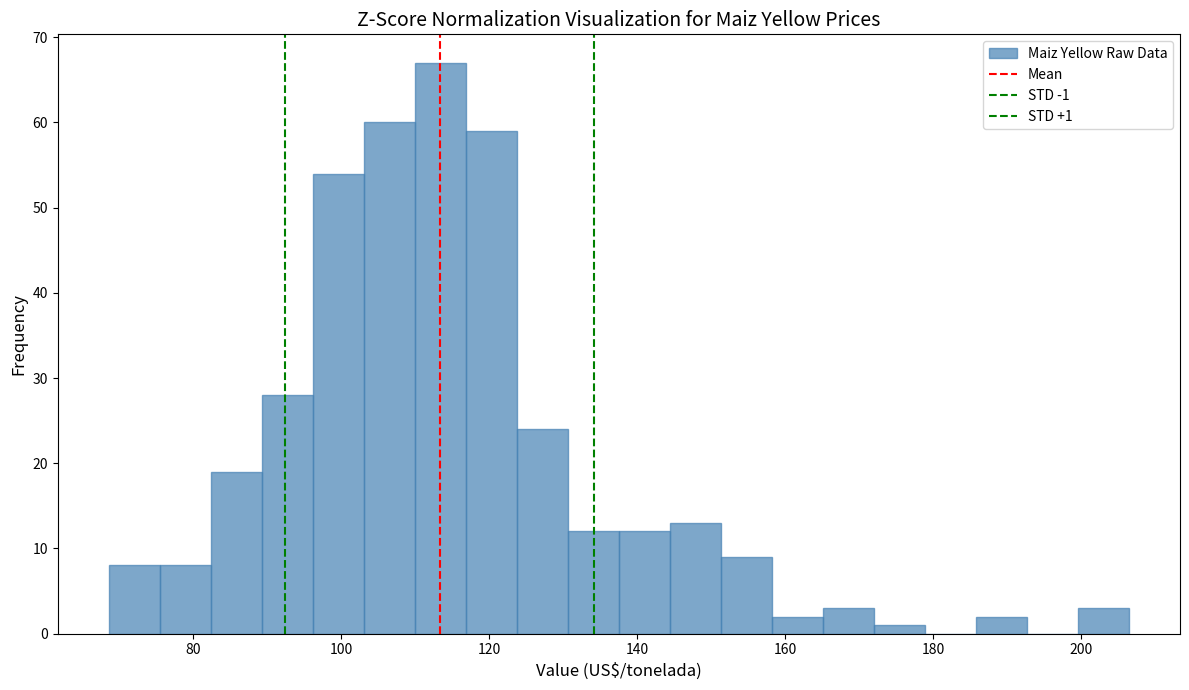

Around what value on the x-axis is the tallest bar? Give the approximate position of its centre, as read against the axis.

114